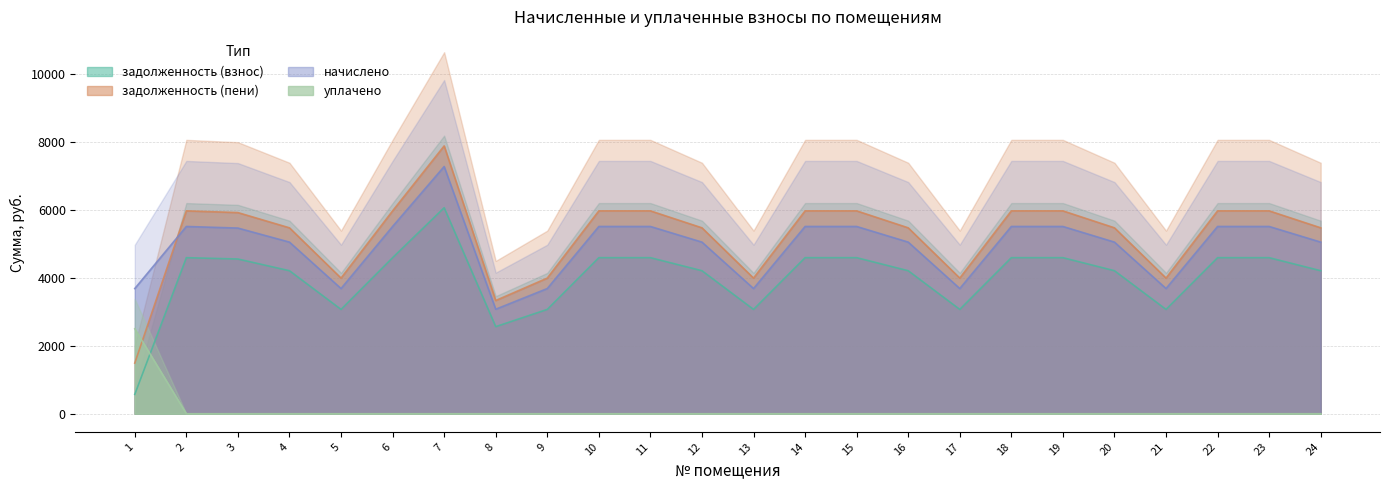

Where do задолженность (пени) and уплачено first cross each other?

1 and 2